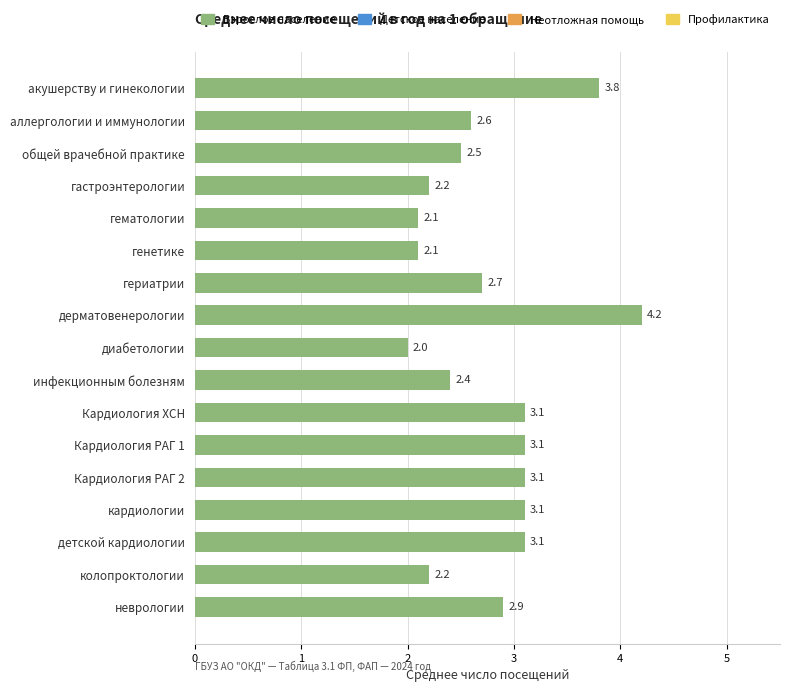

Which category has the lowest value across all series?

диабетологии